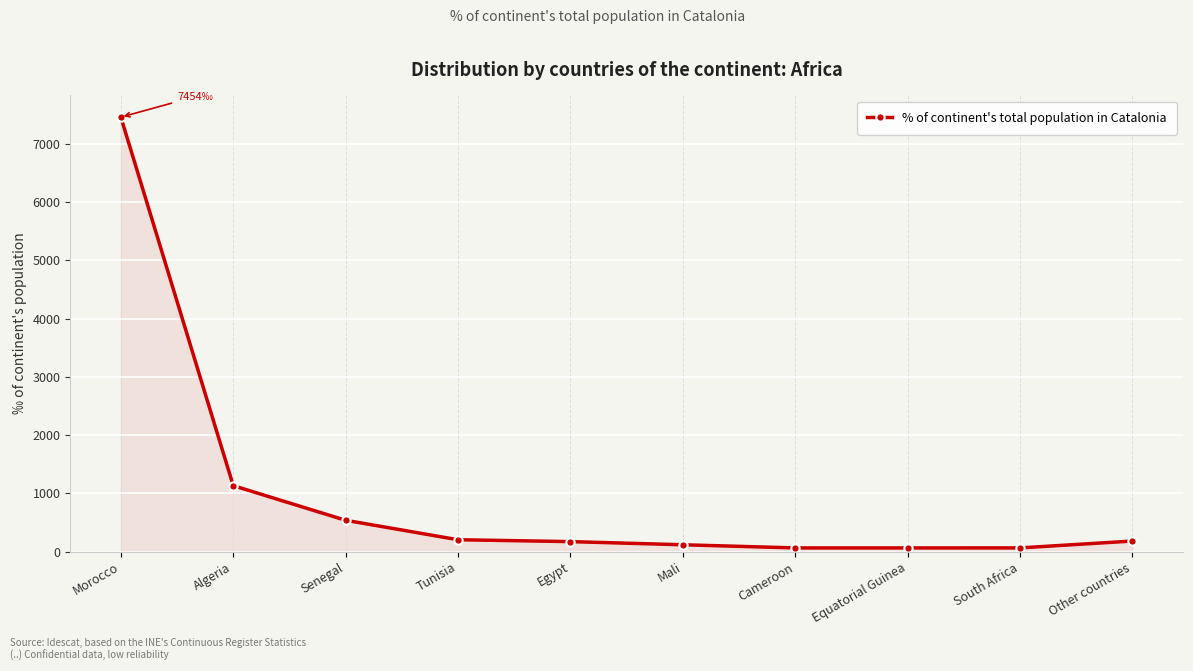

The value at Senegal is 539.0. True or false?

True